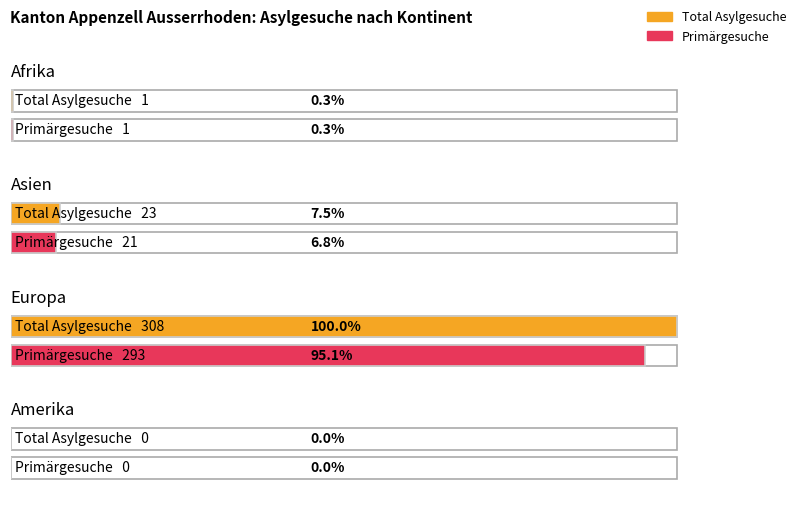

Read the Total Asylgesuche value at Europa, to the nearest 5.

310